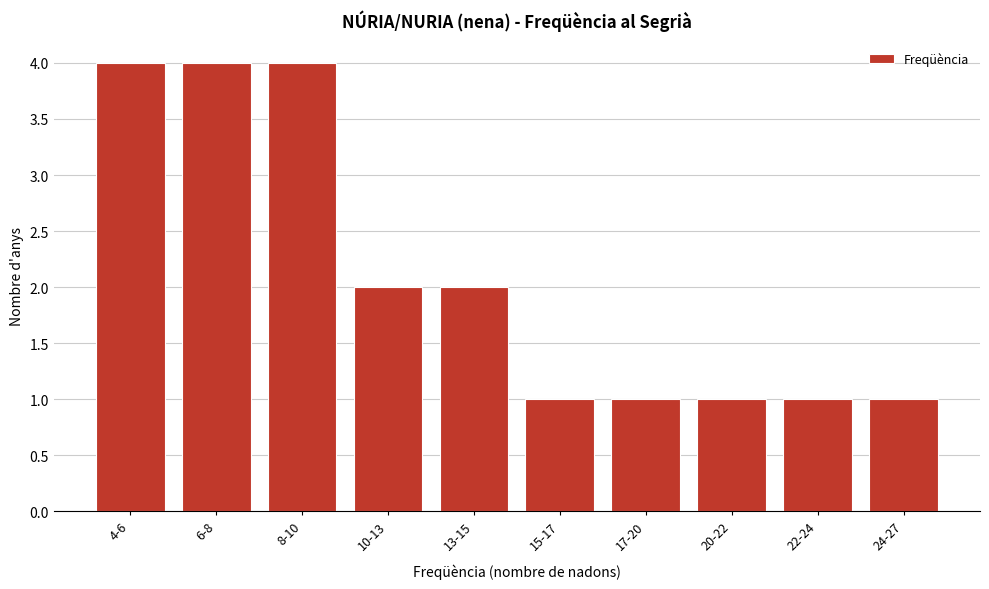

Reading right to left, transcribe all the data shown in this chart.

1	1	1	1	1	2	2	4	4	4